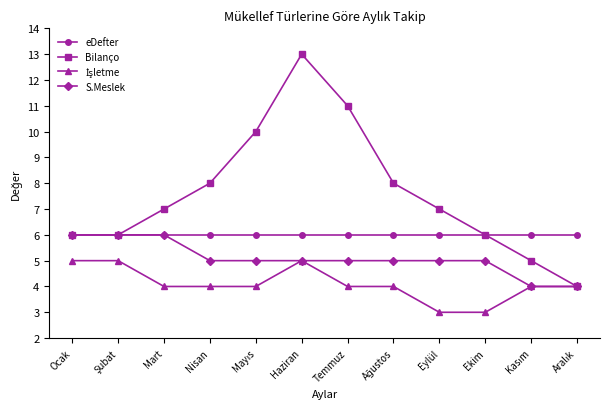

What is the lowest value of the S.Meslek series?

4